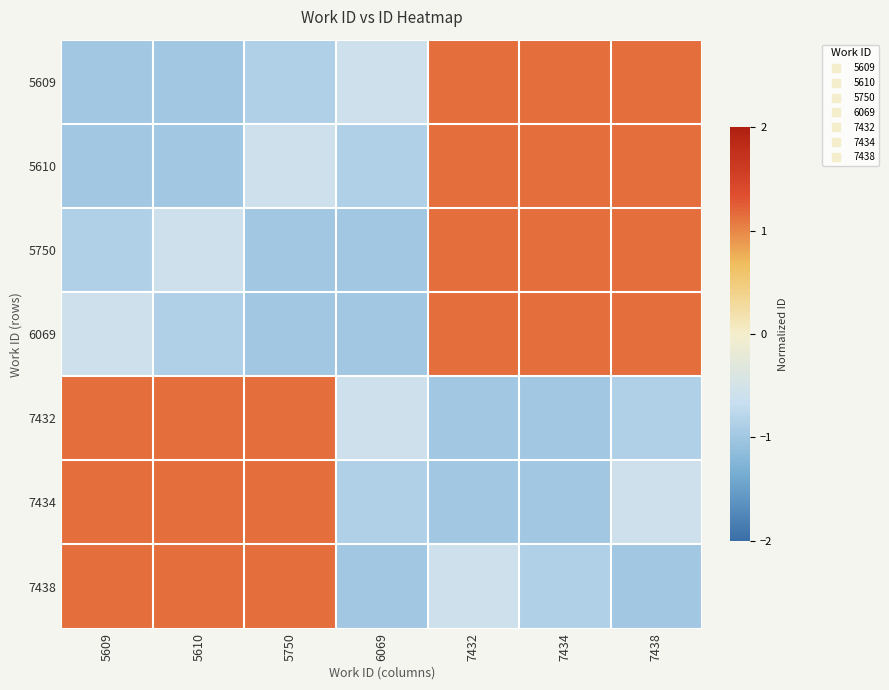

How many series are shown in this chart?

7